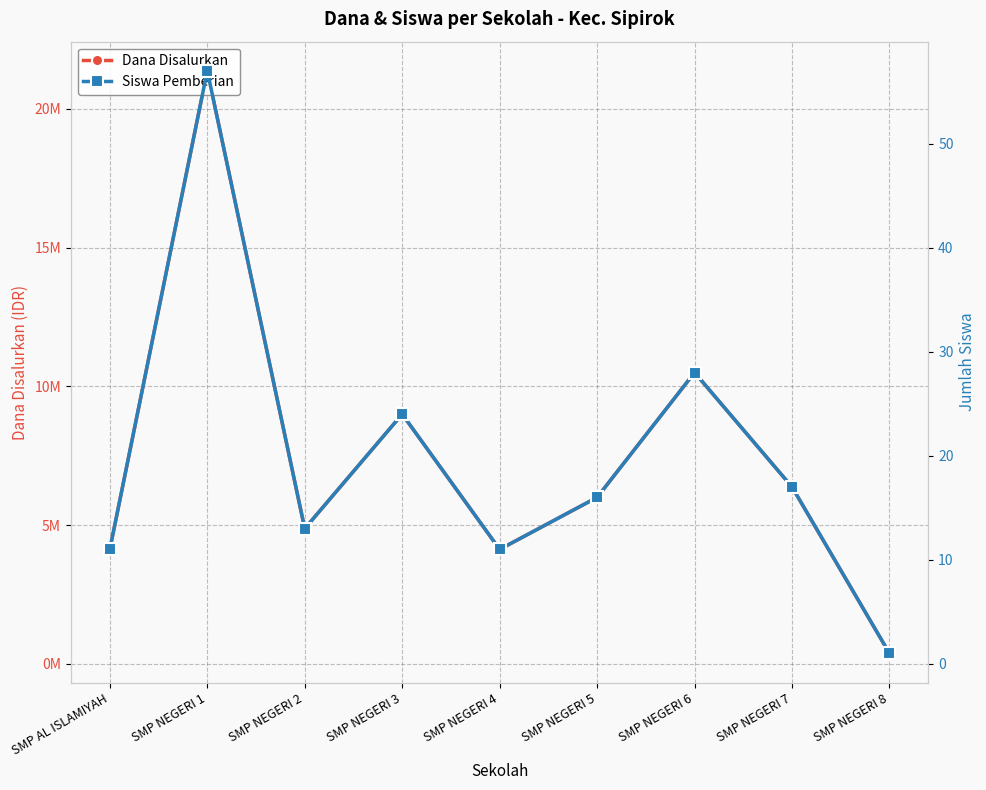

What is the average value of the Siswa Pemberian series?

20